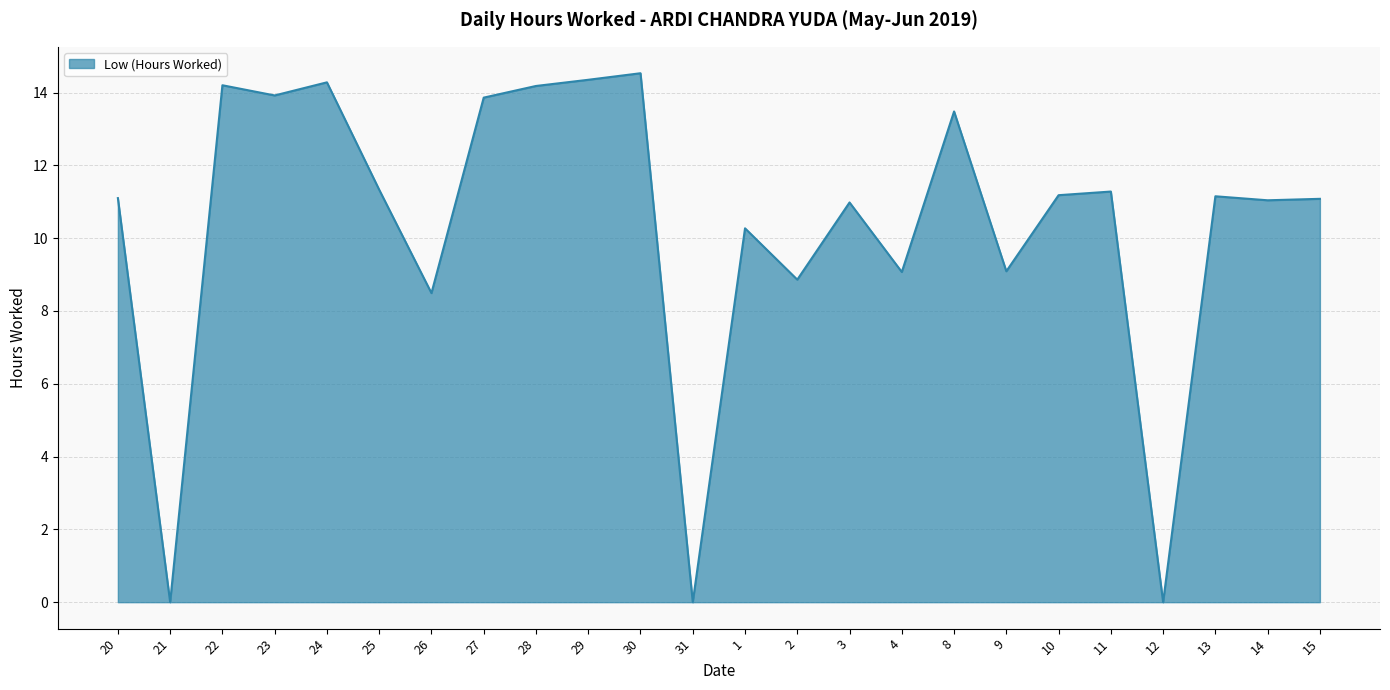

Where is the first local maximum?

22